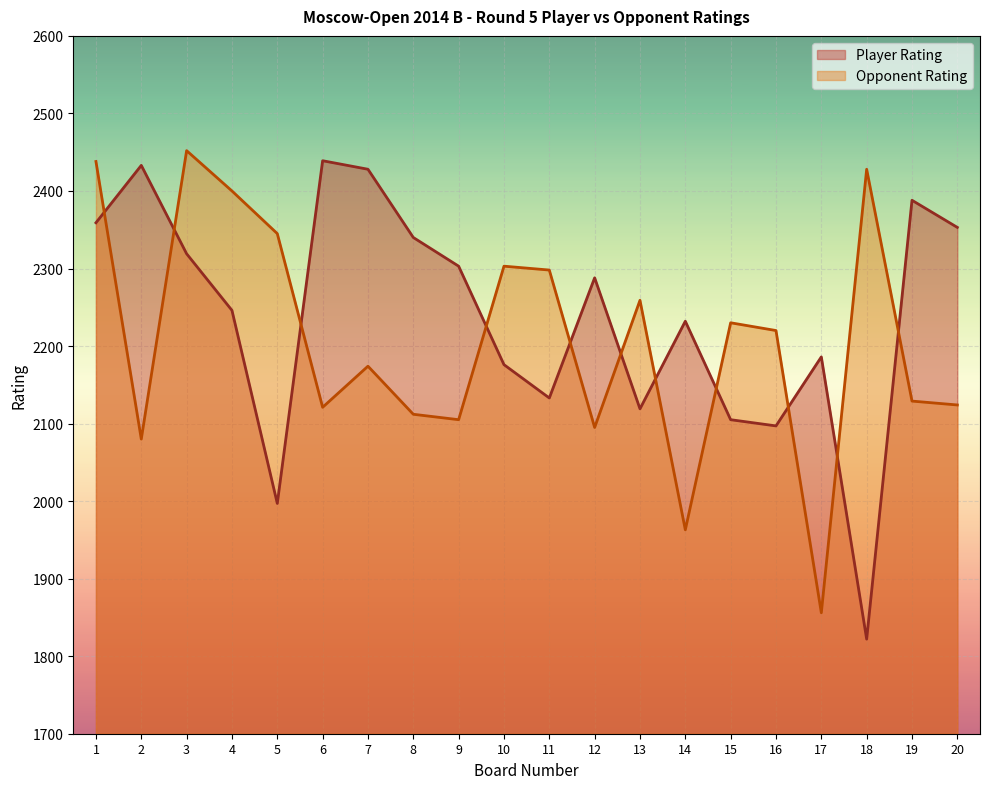

What is the sum of all Opponent Rating values?

44132